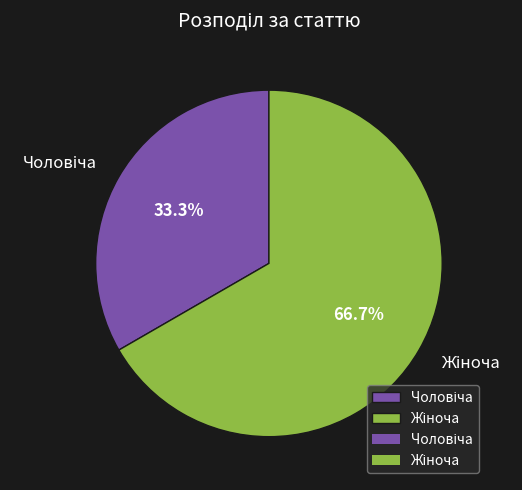

What percentage is the Жіноча slice, to the nearest percent?

67%